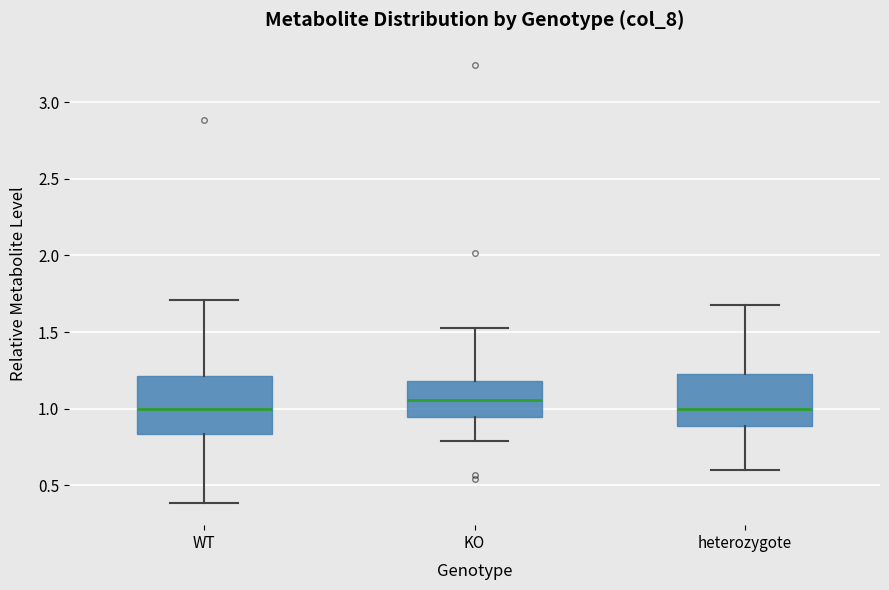

Reading left to right, transcribe this box plot: for each box, give where its median line is, the range the box spans, and where its two whiskers end, as read against the y-axis. The values are not printed on the chart, so give them approximately, as read against the axis.

WT: median 1.00, box 0.85 to 1.20, whiskers 0.40 to 1.70
KO: median 1.05, box 0.95 to 1.20, whiskers 0.80 to 1.55
heterozygote: median 1.00, box 0.90 to 1.25, whiskers 0.60 to 1.70